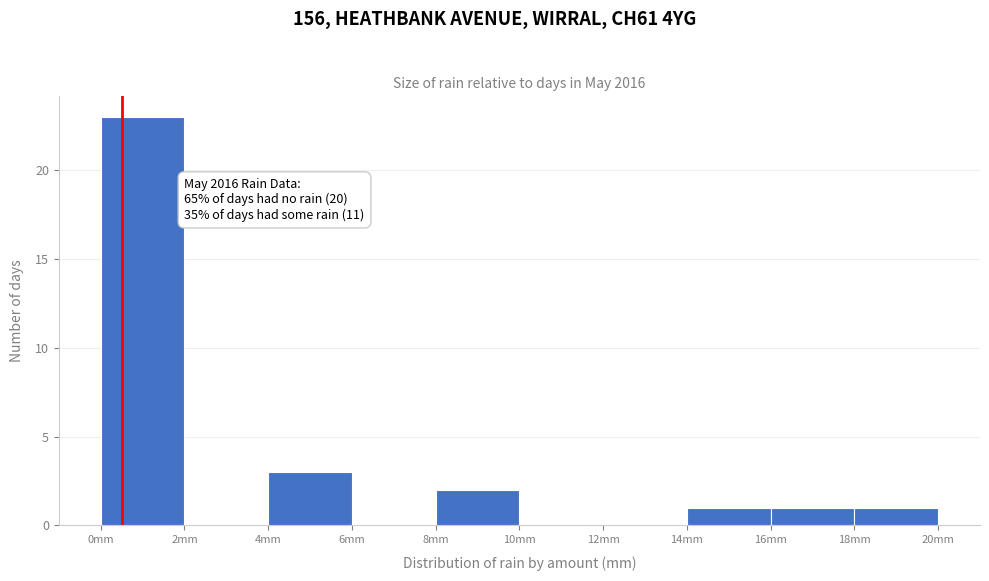

Which range on the x-axis has the tallest bar?

0 to 2